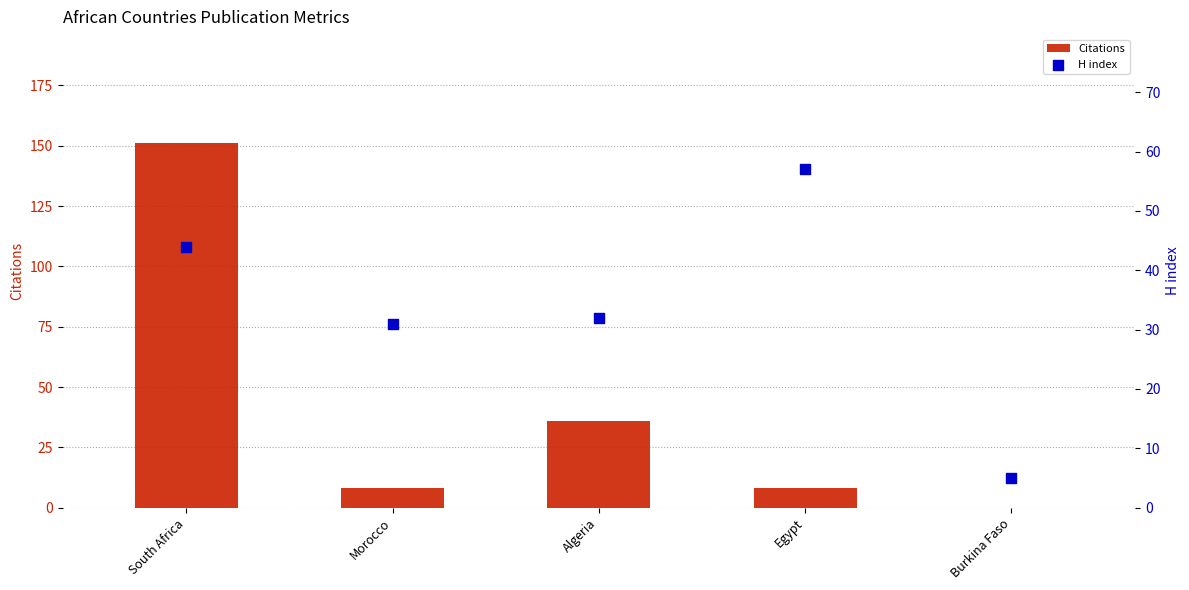

Which series contains the lowest Y value?

Citations